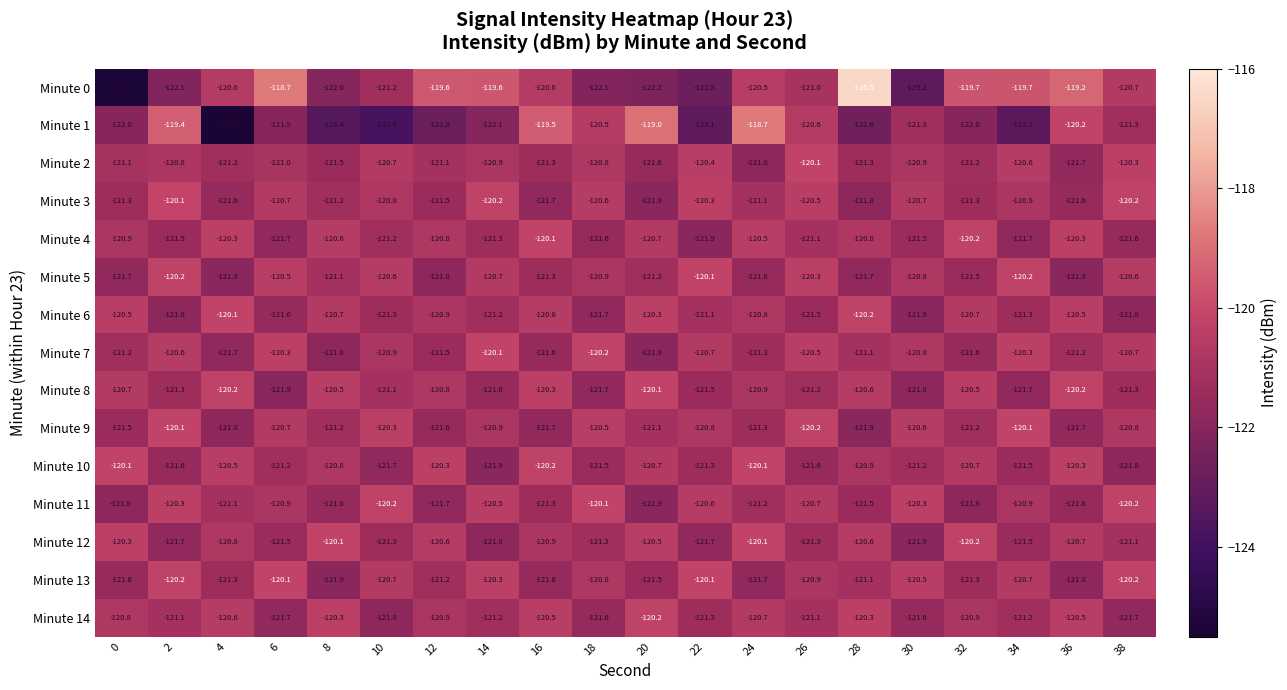

What is the difference between the highest and lowest values at 10?

3.6